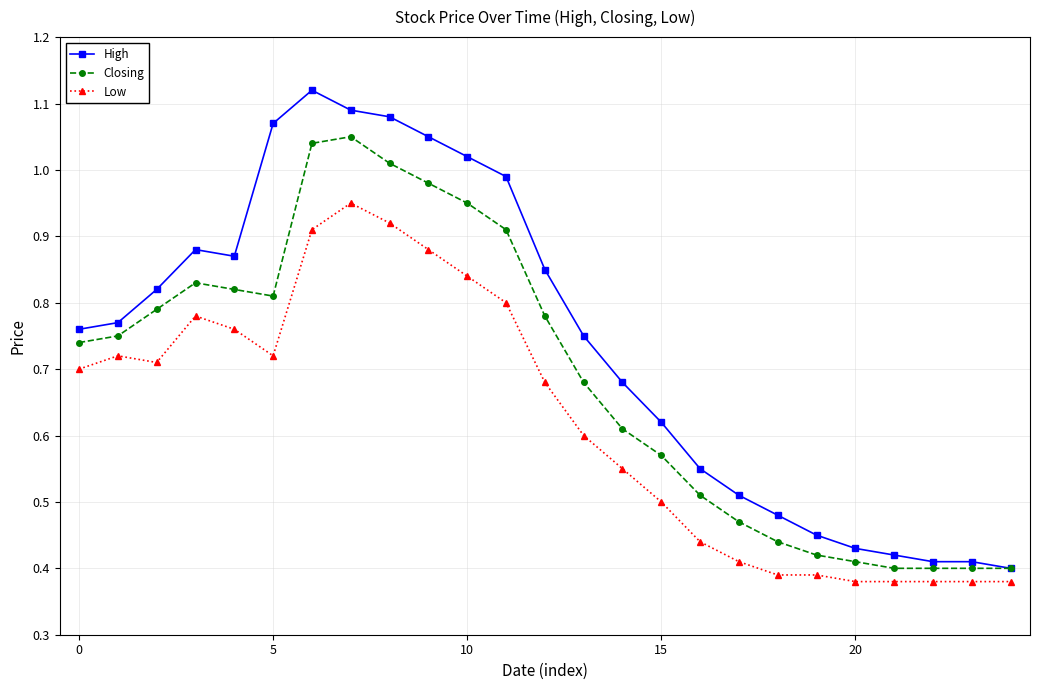

Rank the series by their average value, from highest to lowest.

High, Closing, Low